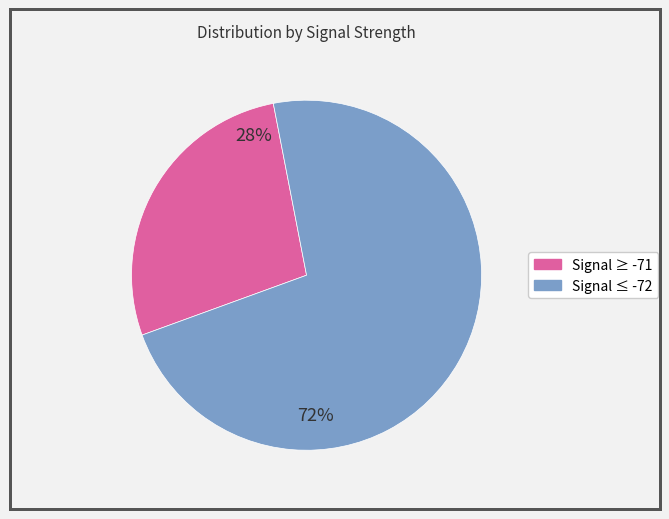

Does any single category account for the majority?

Yes